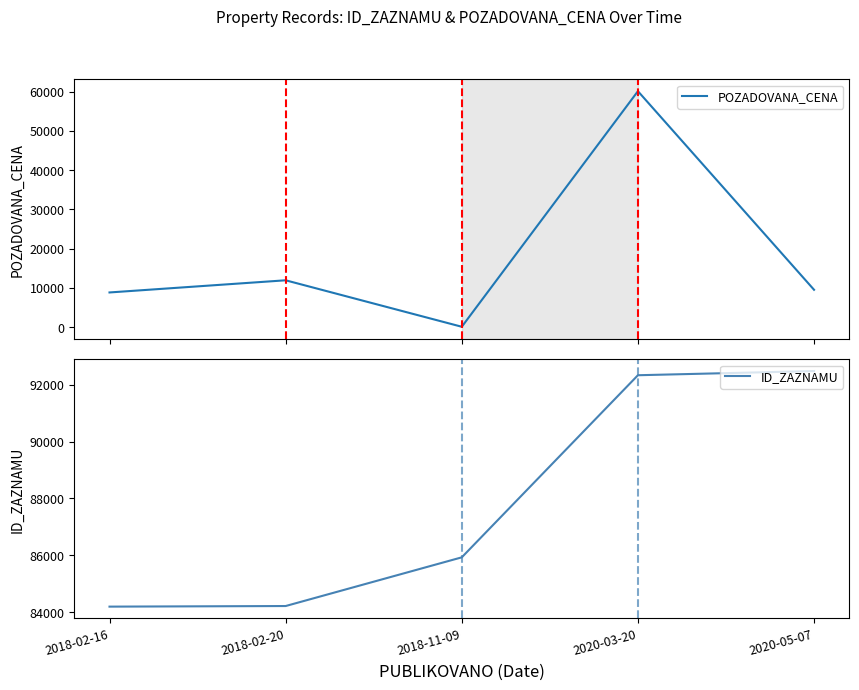

What is the label of the 2nd point from the left?

2018-02-20